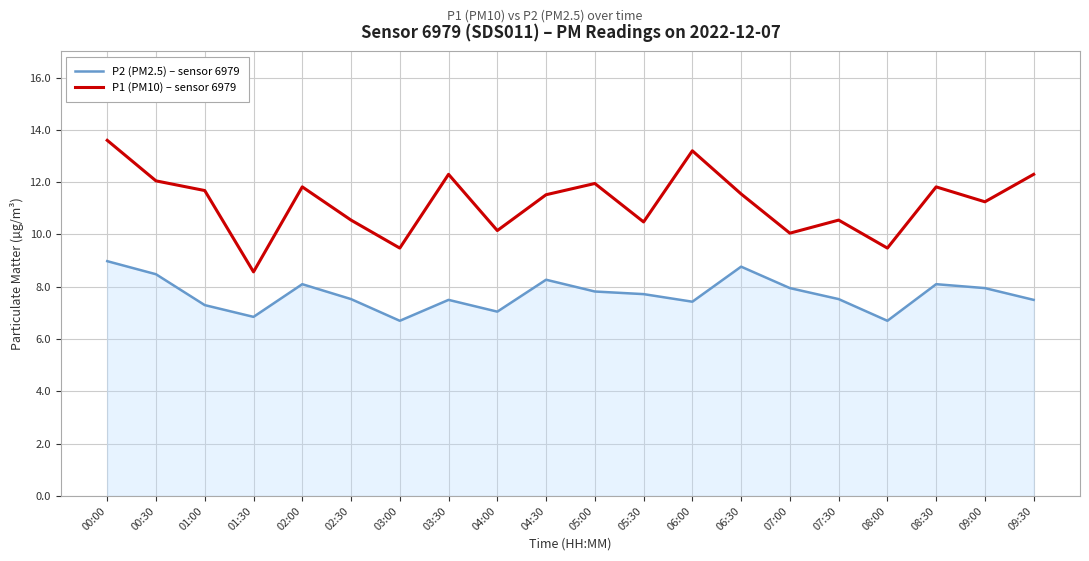

At which label does P1 (PM10) – sensor 6979 reach its minimum?

01:30